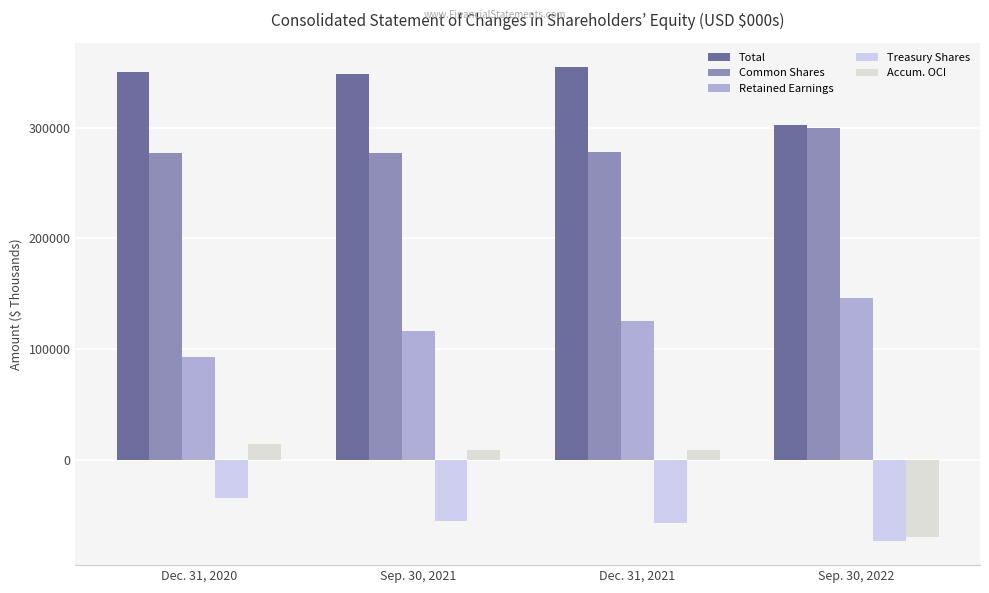

Which category has the highest value in the Accum. OCI series?

Dec. 31, 2020